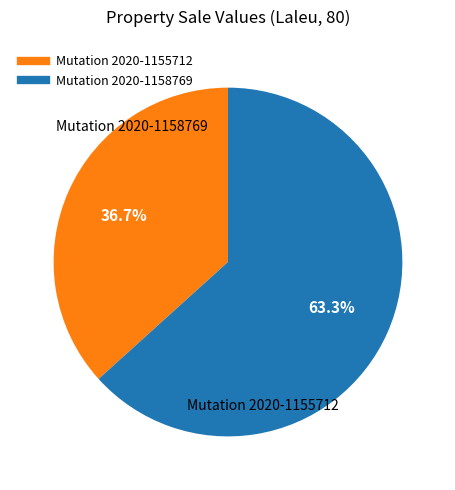

Is there a majority slice in this chart?

Yes